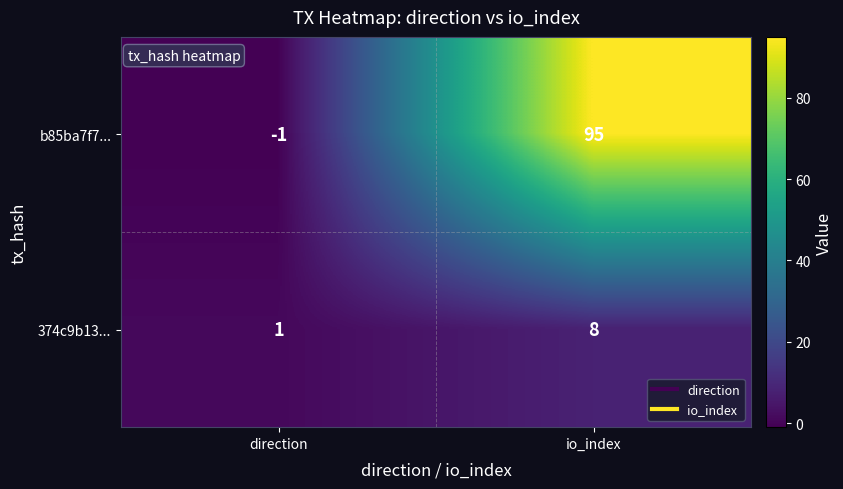

Reading left to right, transcribe all the data shown in this chart.

b85ba7f7...: direction=-1	io_index=95
374c9b13...: direction=1	io_index=8